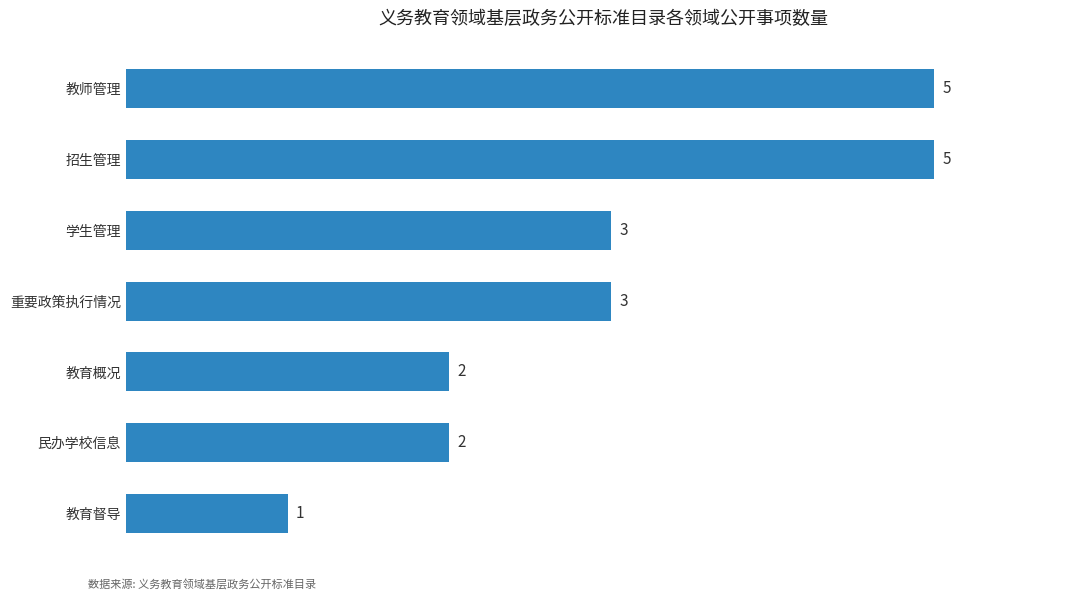

What is the approximate value at 学生管理?

3